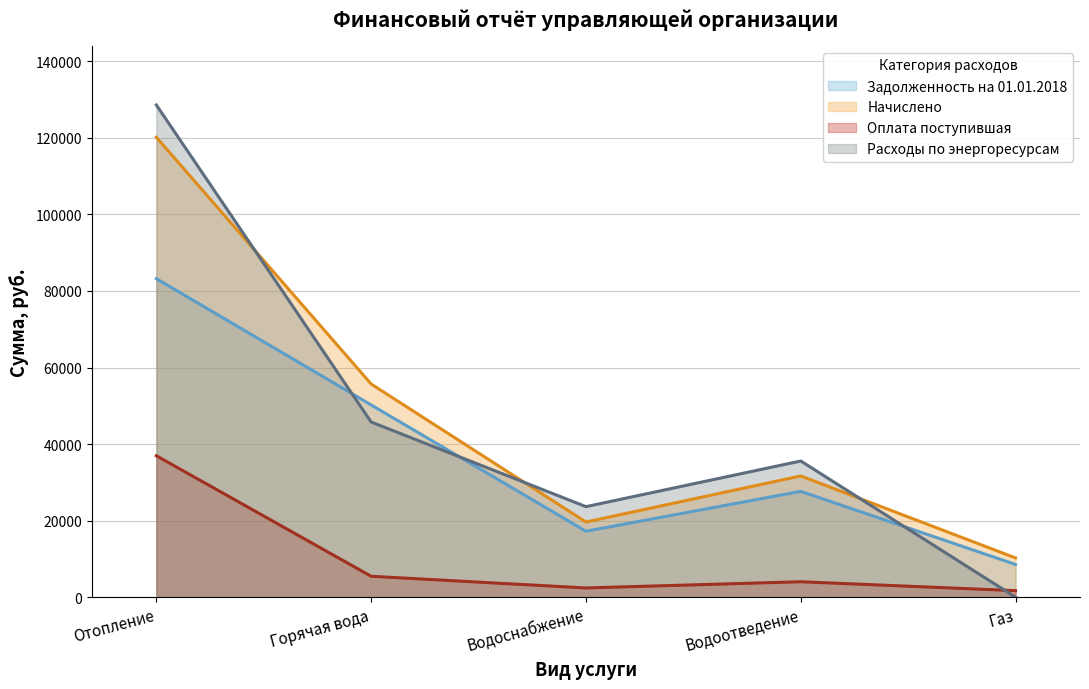

What position from the right is Горячая вода?

4